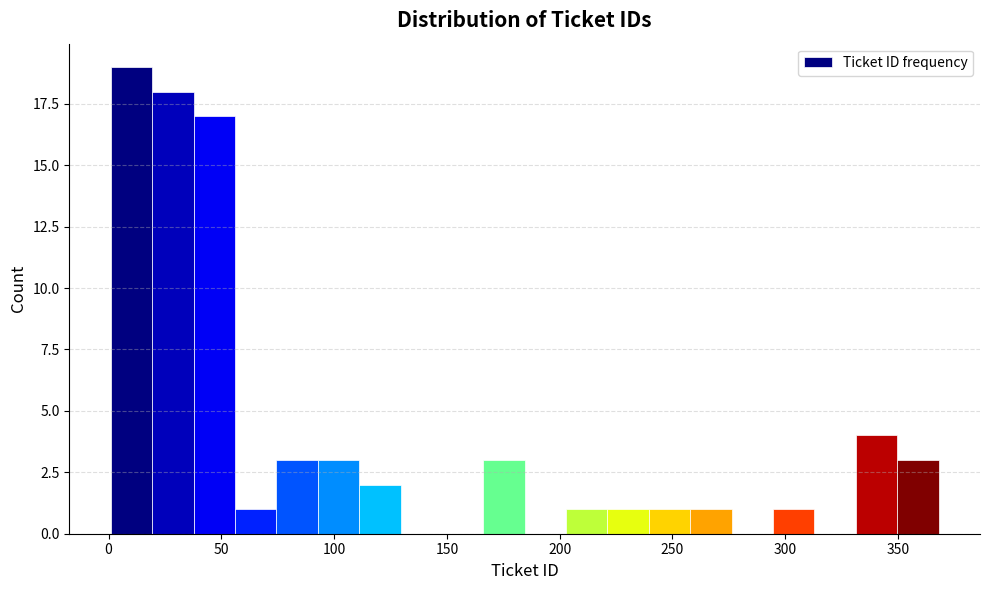

Read against the x-axis, roughly where is the centre of the tallest bar?

10